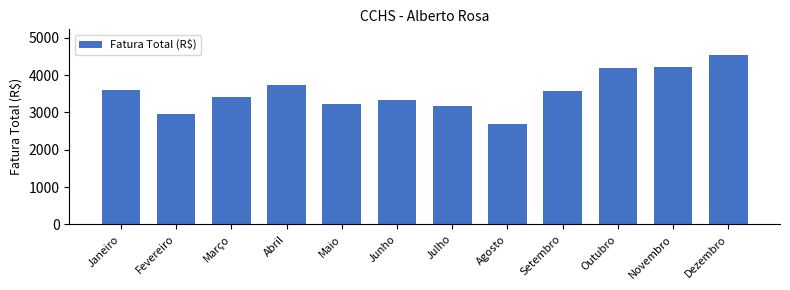

What is the approximate value at Novembro?

4217.1